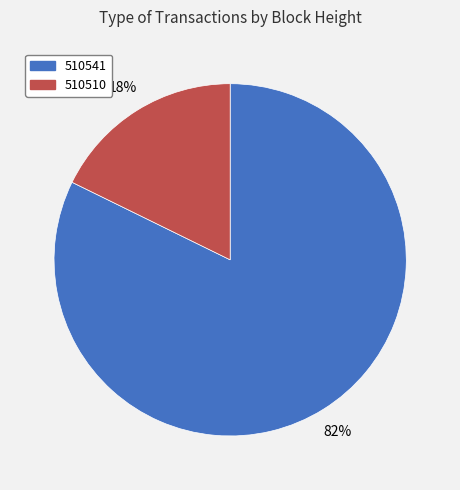

The 510510 slice represents 11% of the pie. True or false?

False